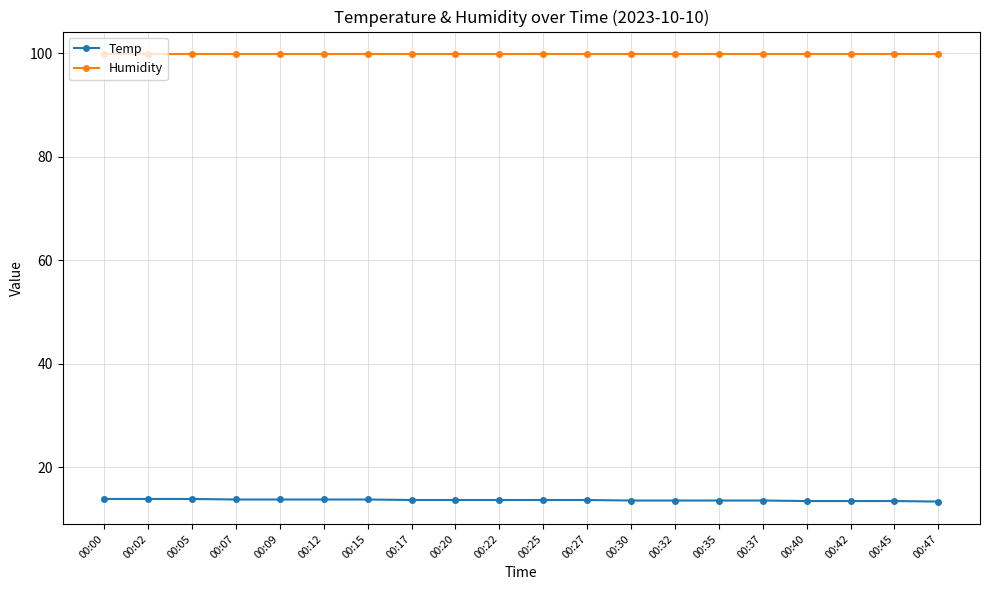

What is the difference between the highest and lowest values at 00:20?

86.2